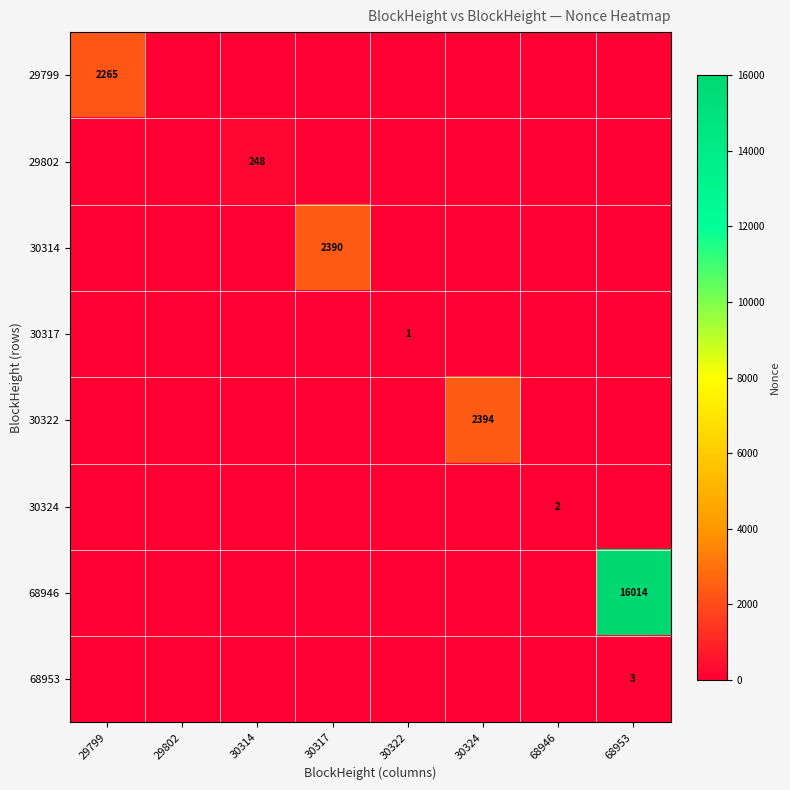

What is the maximum value shown in the chart?

16014